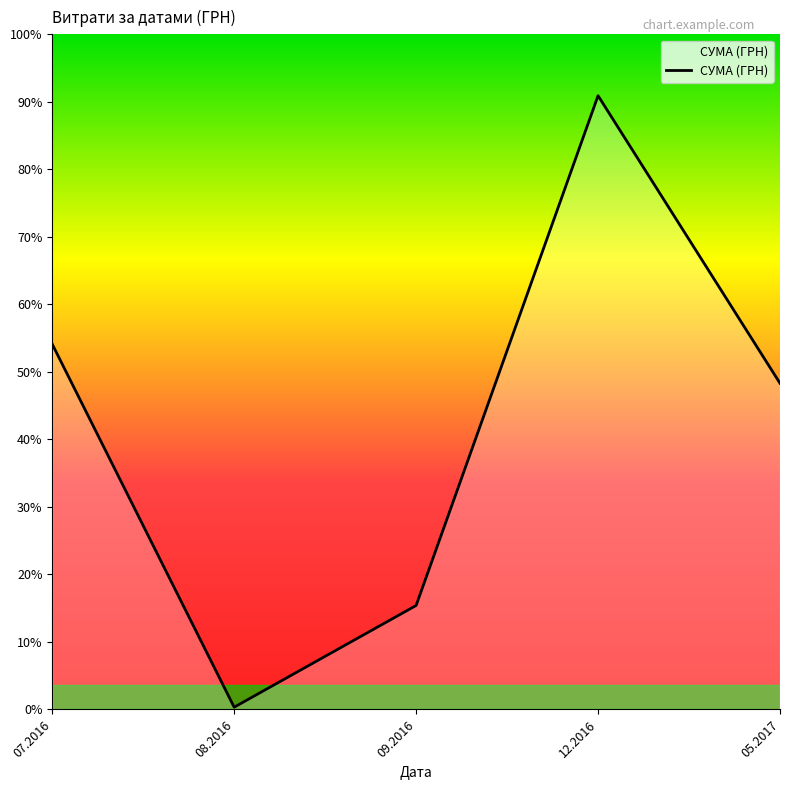

Does the chart display data point markers on the line(s)?

No